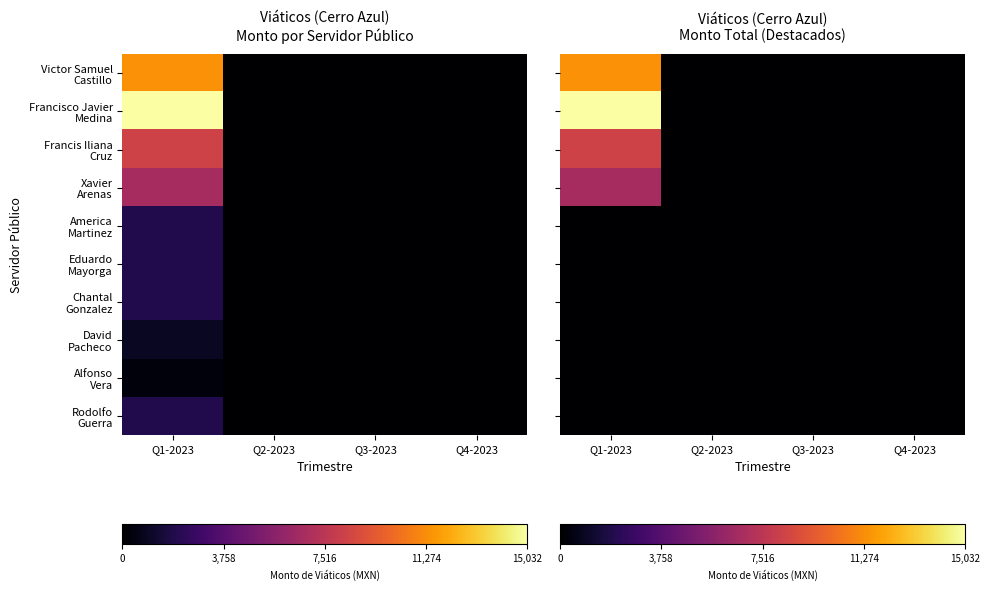

Rank the series at Q1-2023 from highest to lowest value.

Francisco Javier Medina, Victor Samuel Castillo, Francis Iliana Cruz, Xavier Arenas, America Martinez, Eduardo Mayorga, Chantal Gonzalez, David Pacheco, Alfonso Vera, Rodolfo Guerra